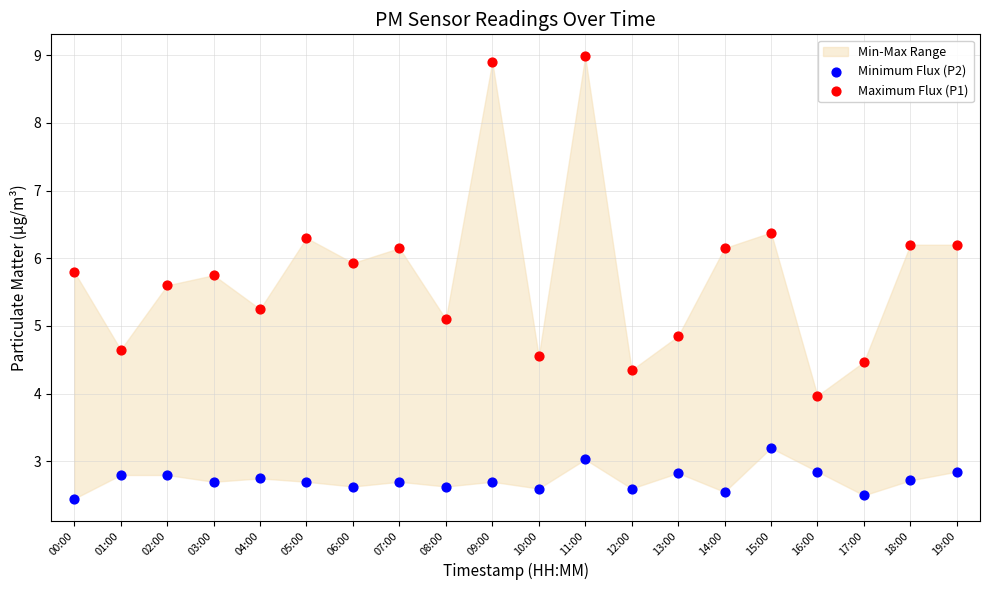

Which series has the widest spread of Y values?

Maximum Flux (P1)